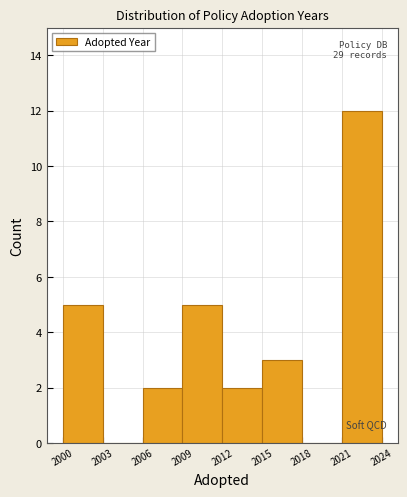

Which range on the x-axis has the tallest bar?

2021 to 2024